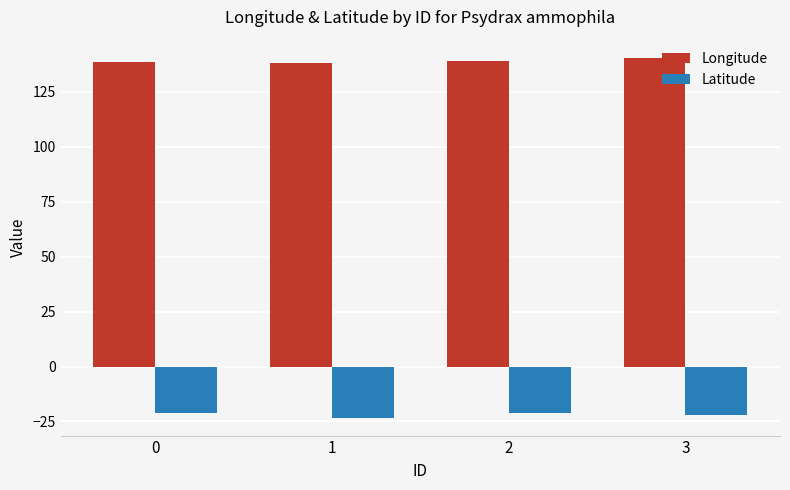

What is the minimum value for Longitude?

138.1